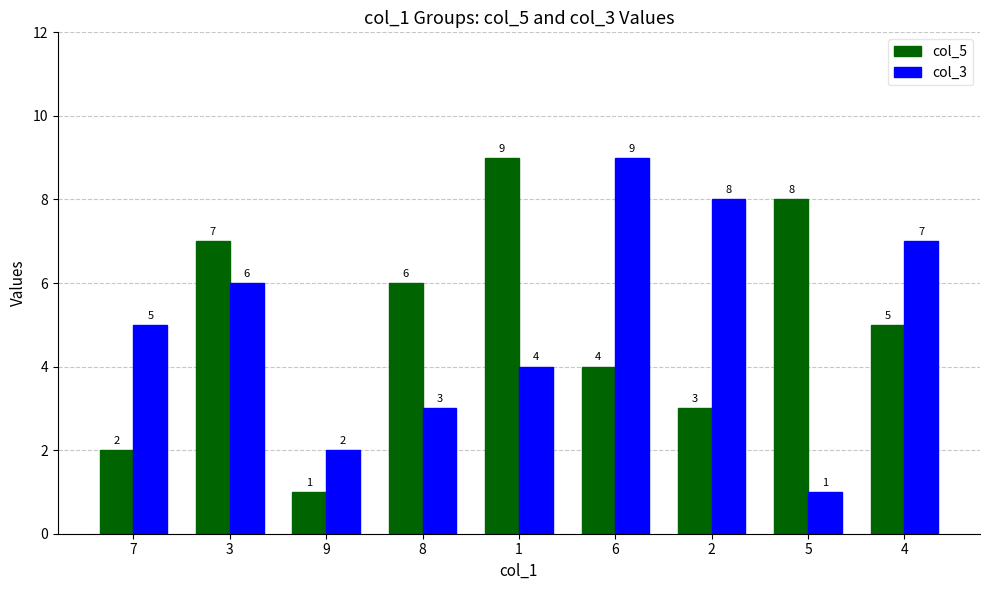

What is the spread (max minus min) of values at 5?

7